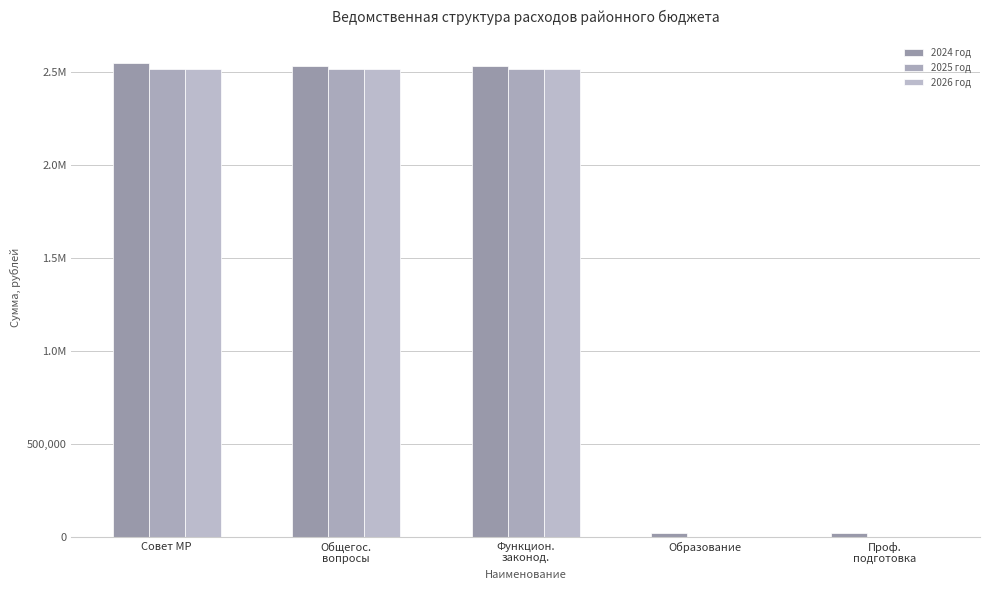

What is the sum of the 2024 год values at Совет МР and Образование?

2570385